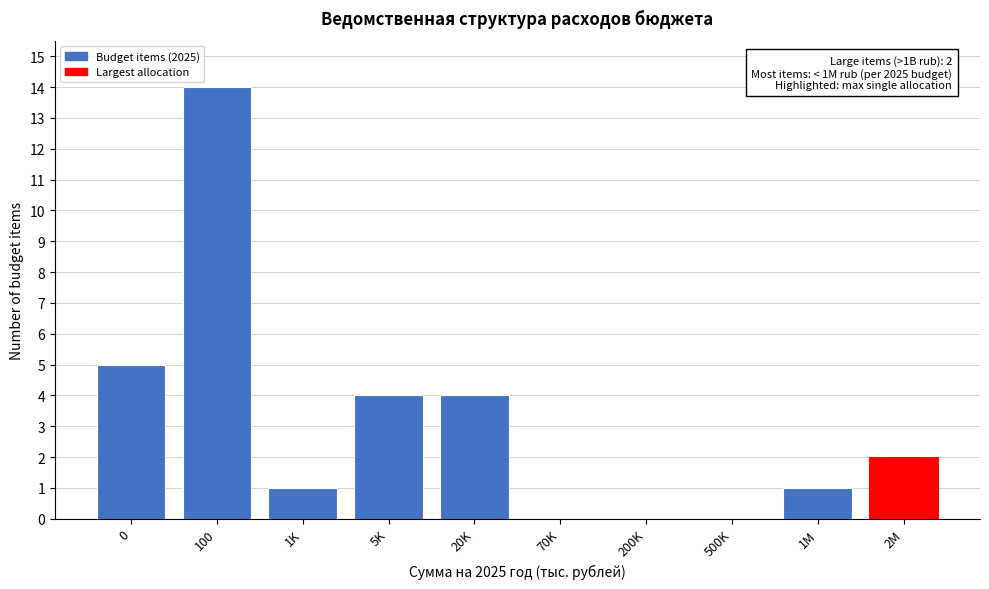

Reading left to right, what are all the values shown in this chart?

0=5	100=14	1K=1	5K=4	20K=4	70K=0	200K=0	500K=0	1M=1	2M=2